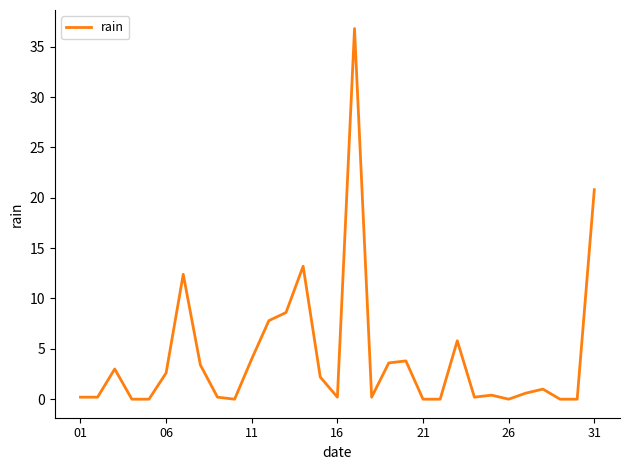

Count the number of categories in the chart.

31